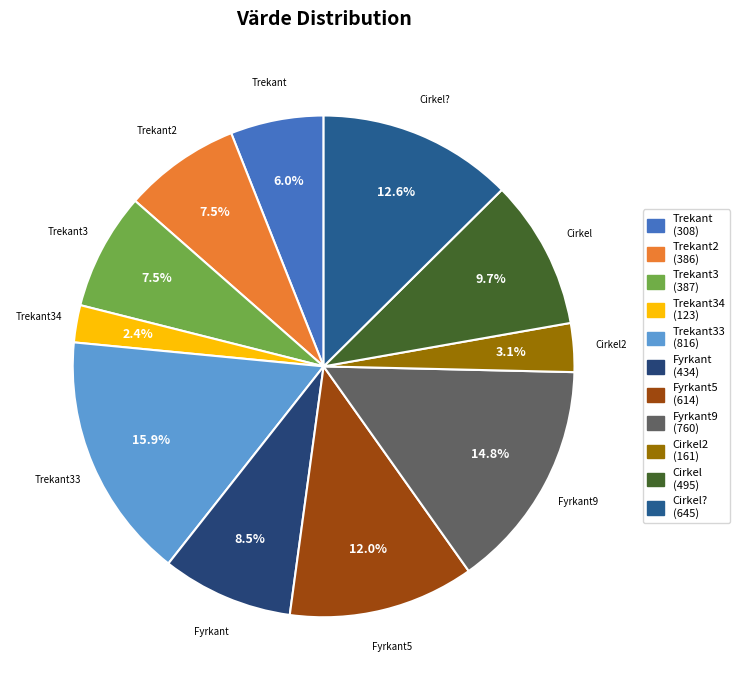

To the nearest percent, what is the difference between the largest and smallest slice percentages?

14%